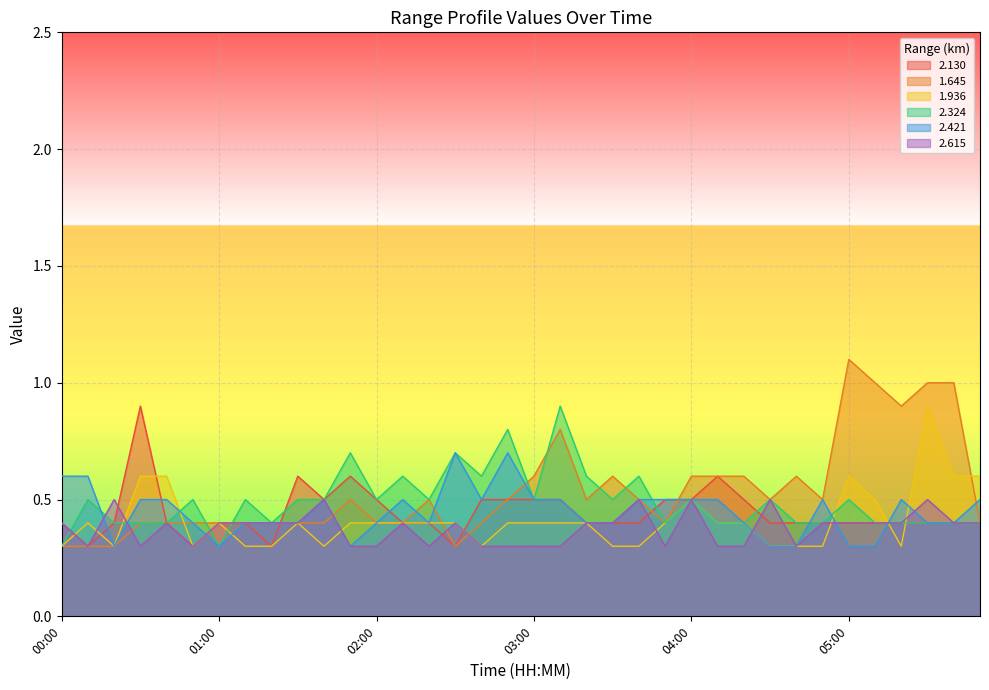

At how many categories does at least one series exceed 0?

36